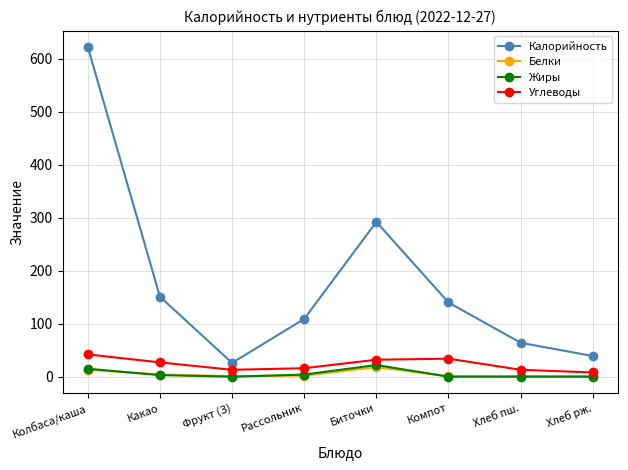

True or false: Калорийность and Жиры intersect in this chart.

False